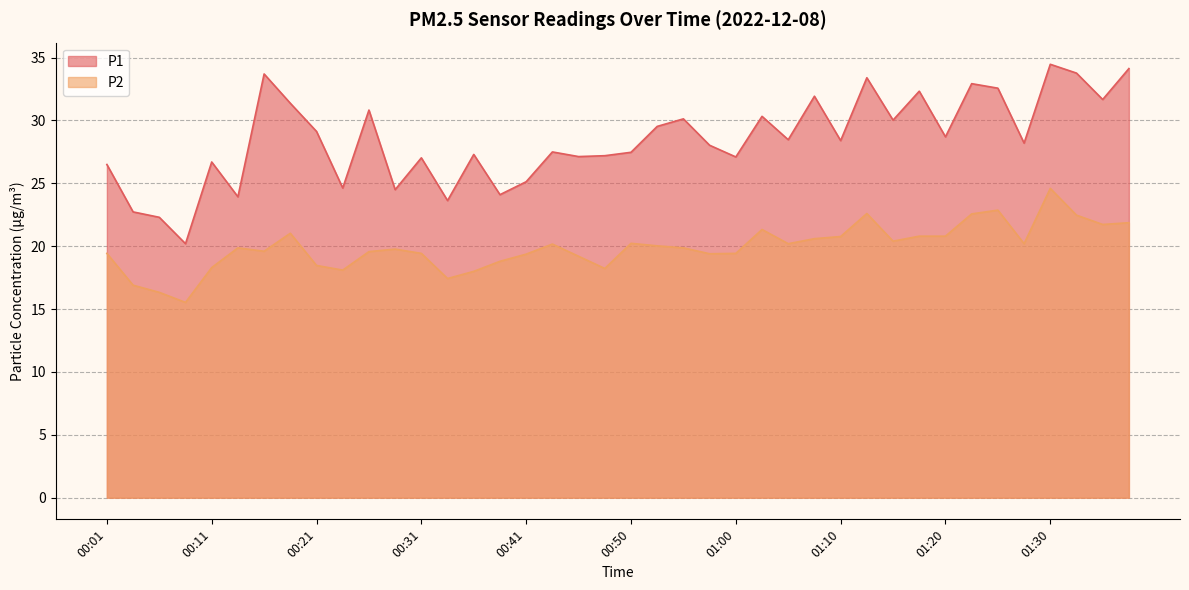

Which category has the lowest value across all series?

00:09